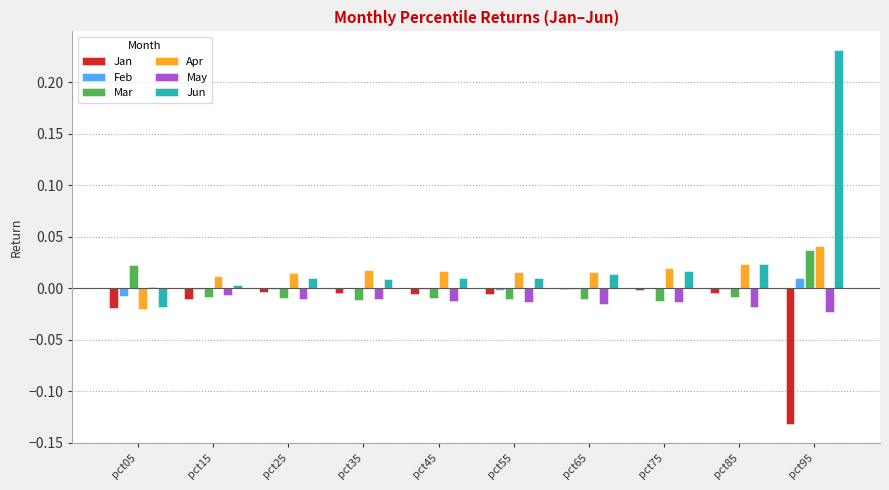

The May series shows -0.0 at pct15. True or false?

True